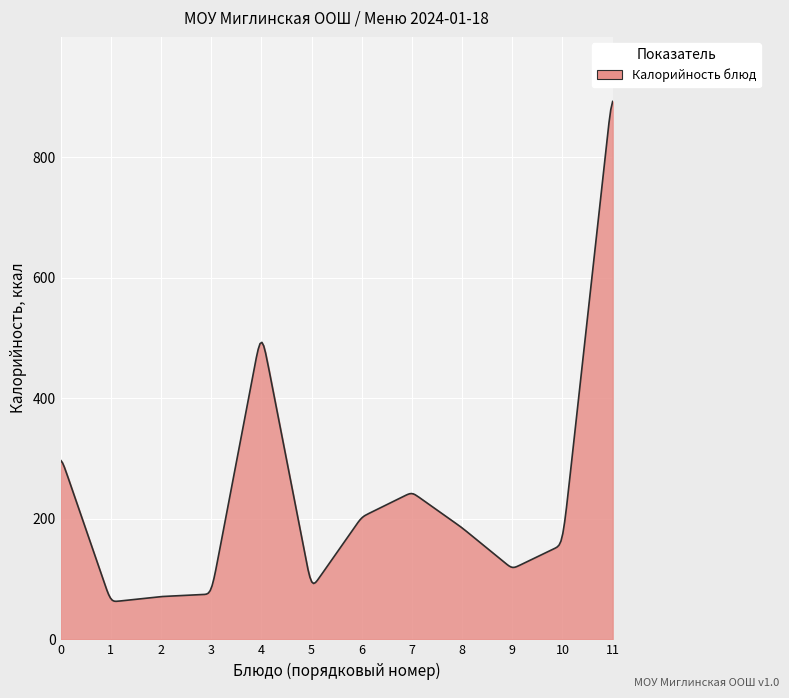

What is the maximum value shown in the chart?

892.2